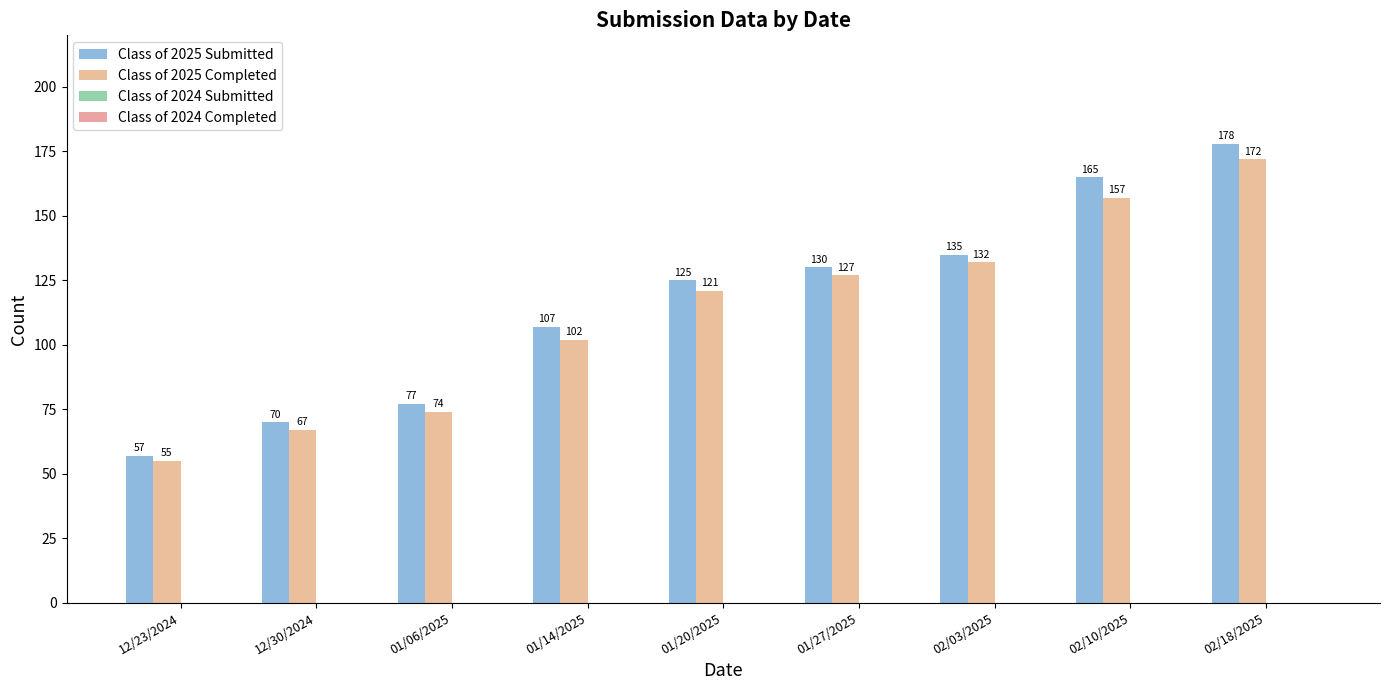

What is the average value of the Class of 2025 Submitted series?

116